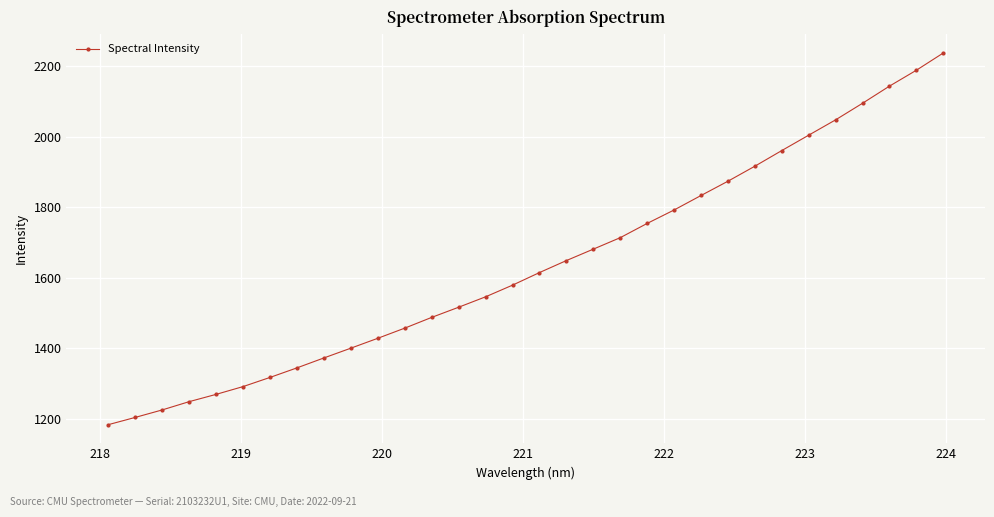

What is the value of the 21st point from the left?

1753.9